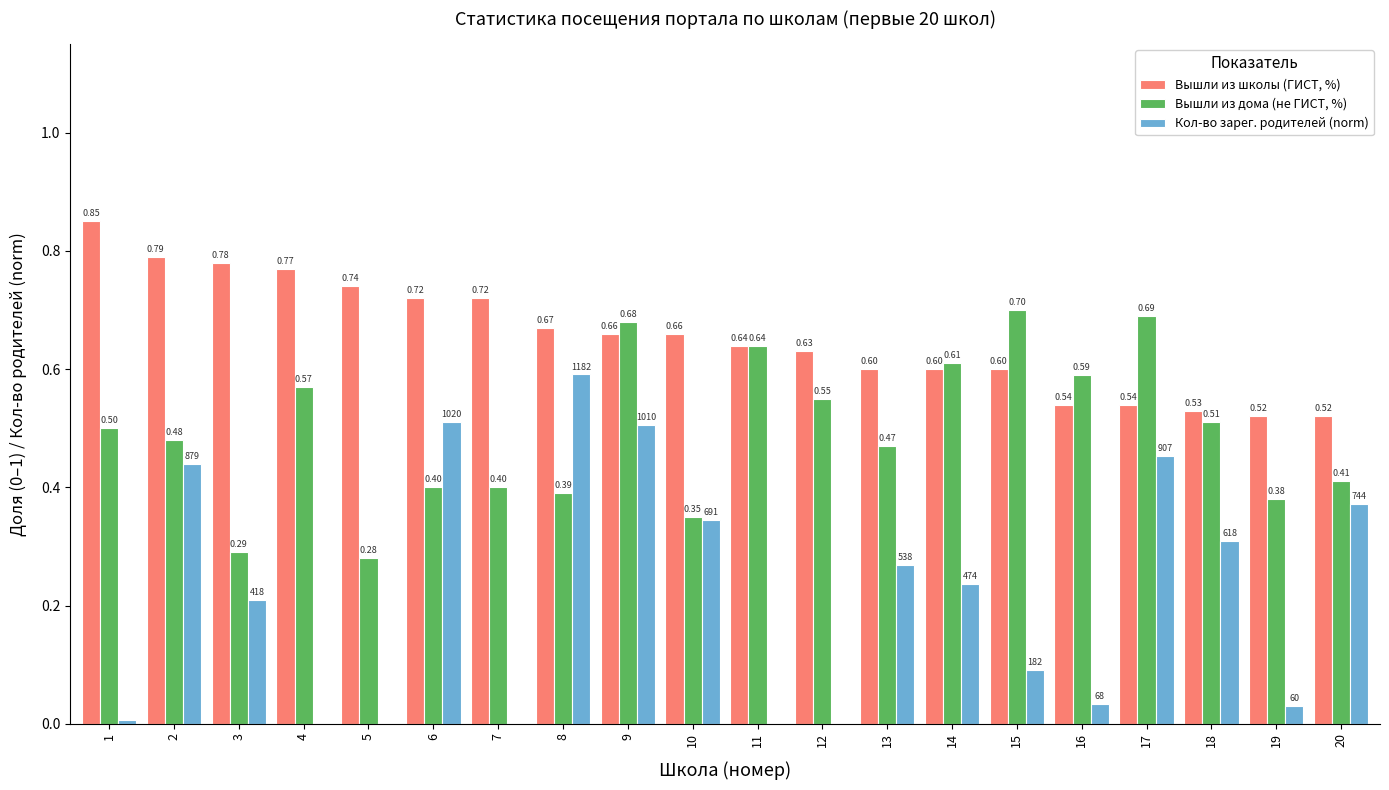

Is the value of Вышли из дома (не ГИСТ, %) at 9 greater than the value of Вышли из школы (ГИСТ, %) at 13?

Yes